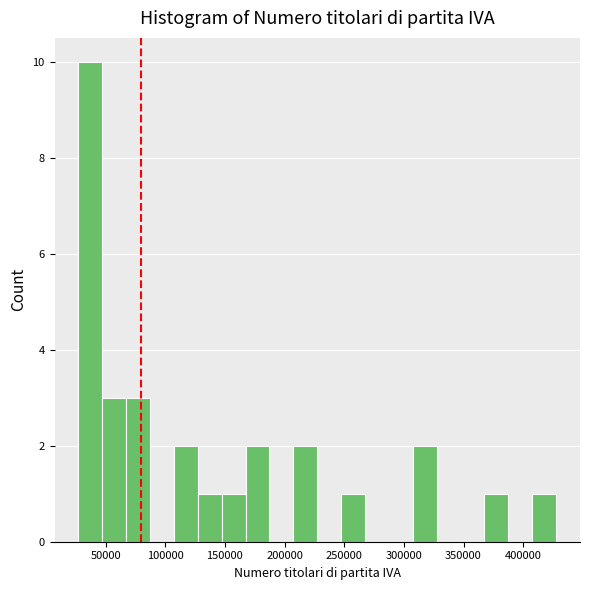

Reading left to right, transcribe this chart: for each bar, give the range it covers on the x-axis and its height. Neither the bar edges nor the heights are printed on the chart, so give them approximately, as read against the axes.

25000 to 45000: 10
45000 to 65000: 3
65000 to 85000: 3
85000 to 105000: 0
105000 to 125000: 2
125000 to 145000: 1
145000 to 165000: 1
165000 to 185000: 2
185000 to 205000: 0
205000 to 225000: 2
225000 to 245000: 0
245000 to 265000: 1
265000 to 285000: 0
285000 to 305000: 0
305000 to 330000: 2
330000 to 350000: 0
350000 to 370000: 0
370000 to 390000: 1
390000 to 410000: 0
410000 to 430000: 1